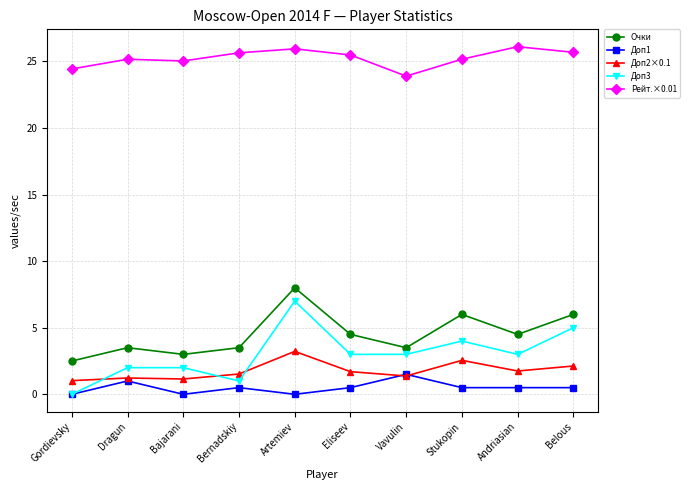

At which label does Доп2×0.1 reach its peak?

Artemiev